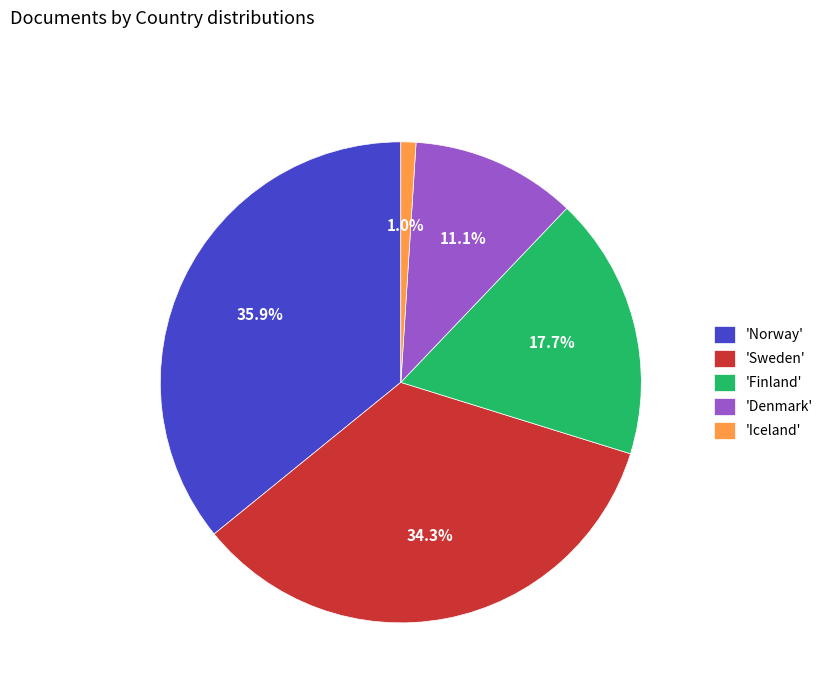

Count the number of slices in the pie.

5